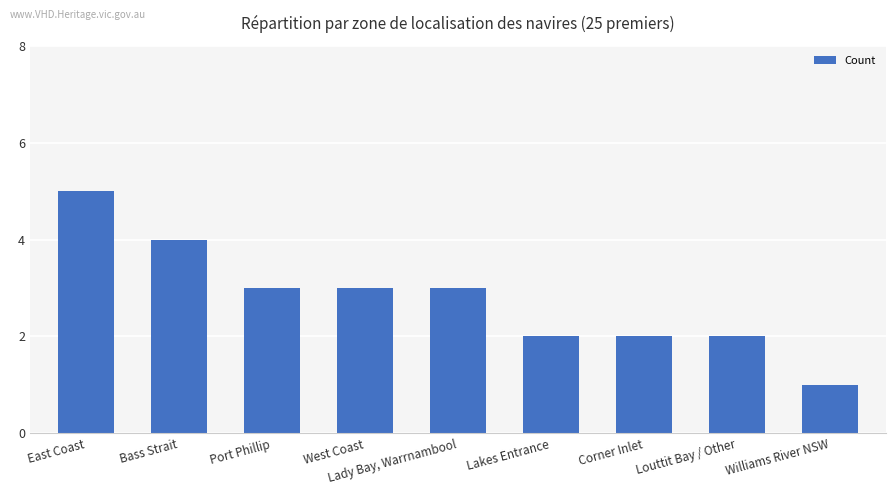

What is the greatest value displayed?

5